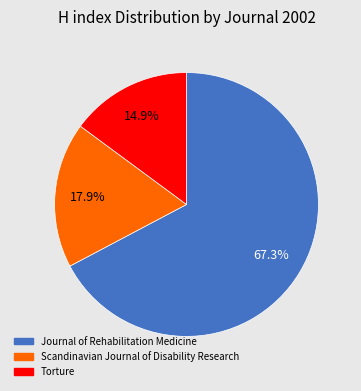

What is the majority slice?

Journal of Rehabilitation Medicine